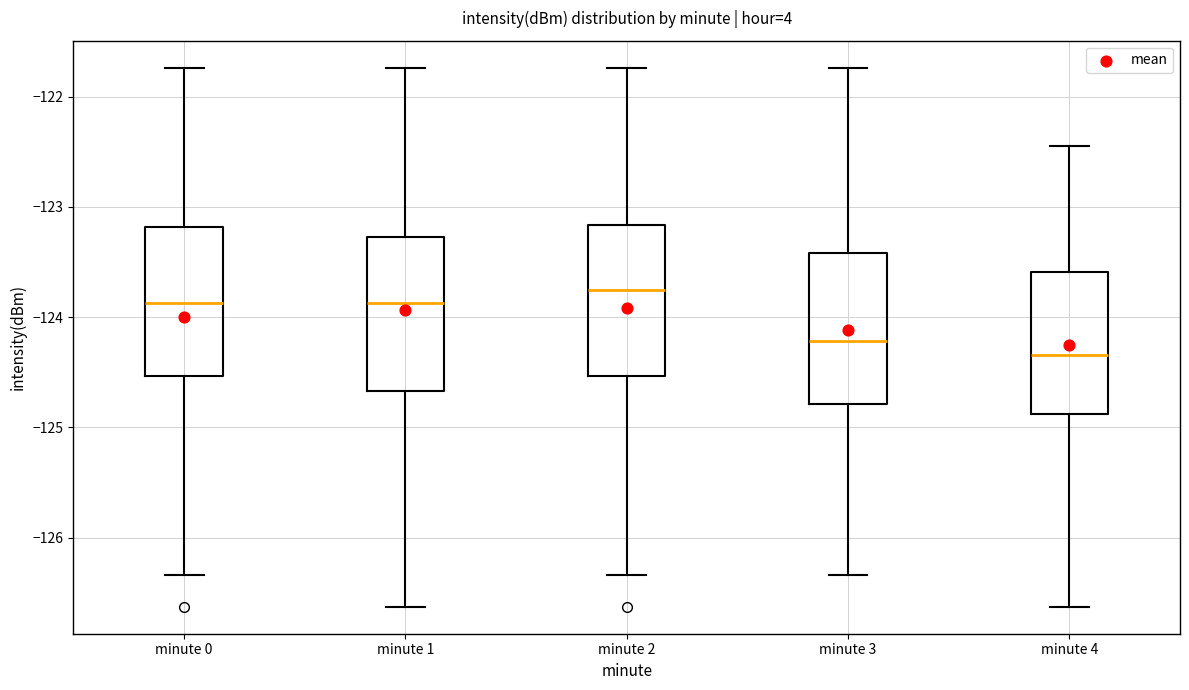

Where does the lower whisker of the box for minute 0 end on the y-axis? The values are not printed on the chart, so give them approximately, as read against the axis.

-126.3